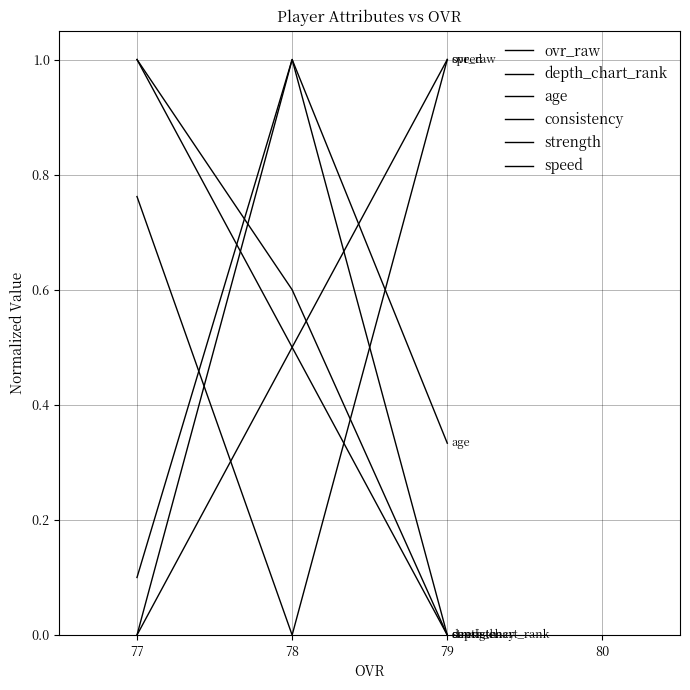

At which category is the sum across all series the highest?

78